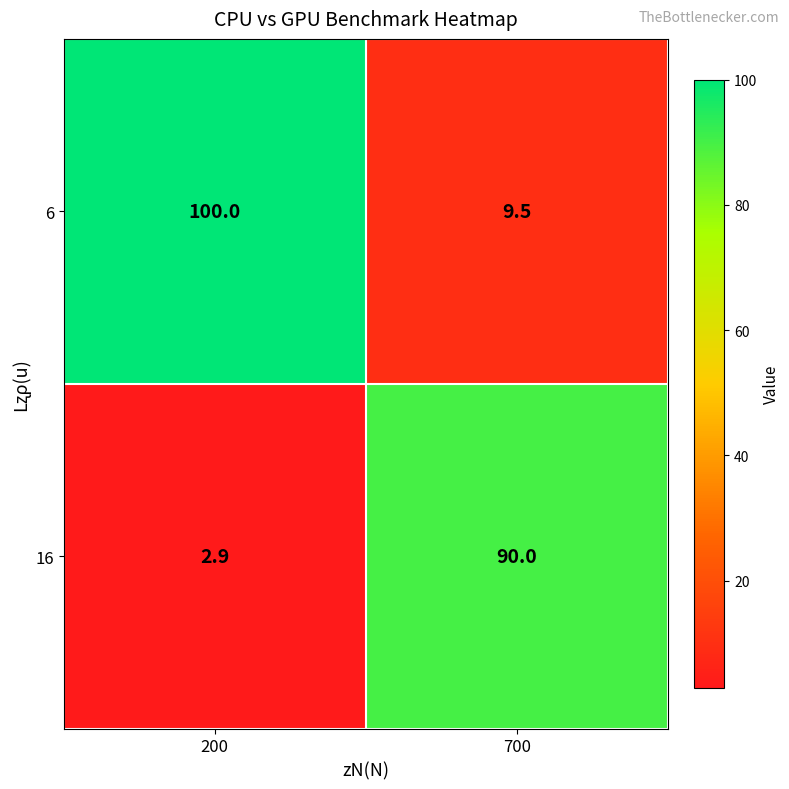

True or false: 16 has a value of 90.0 at 700.

True